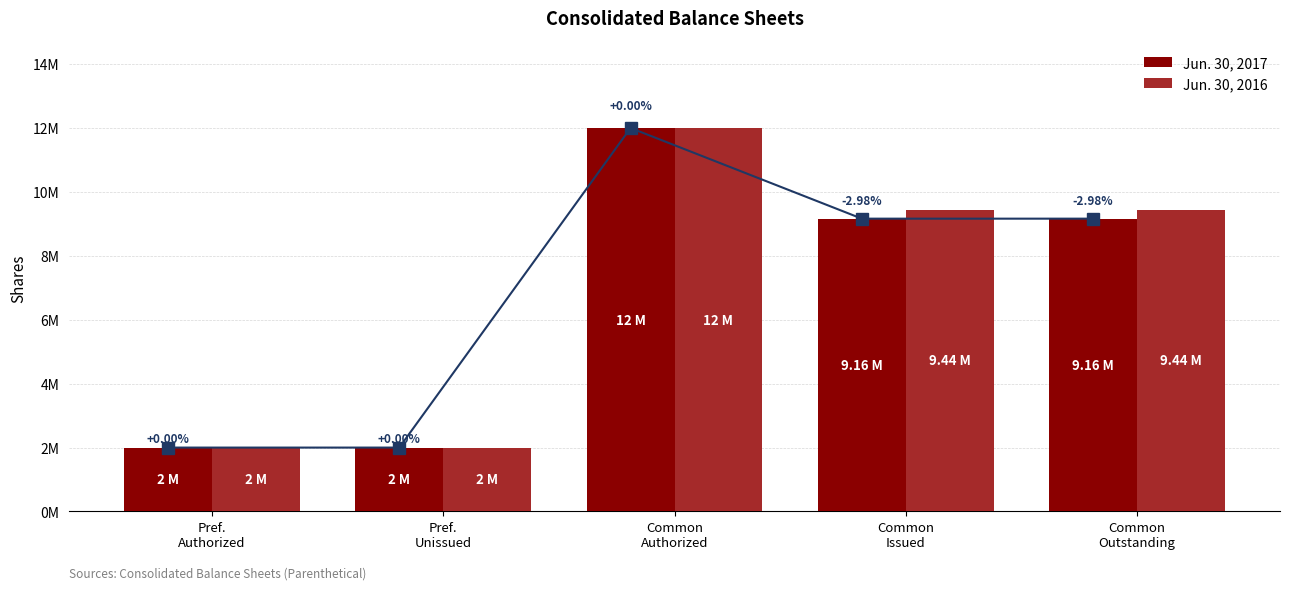

Which series has the widest spread of values?

Jun. 30, 2017